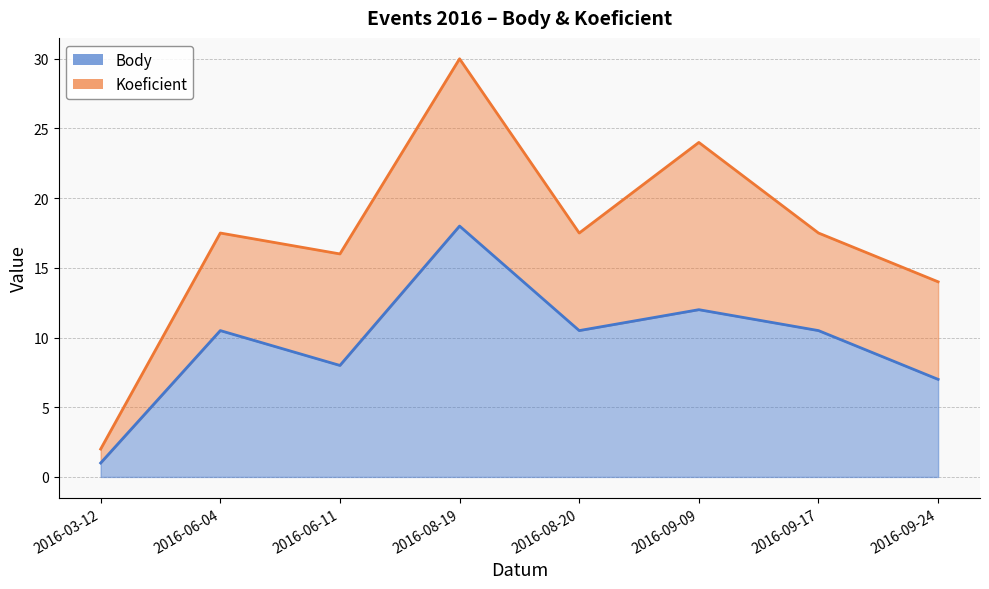

Which category has the lowest value across all series?

2016-03-12